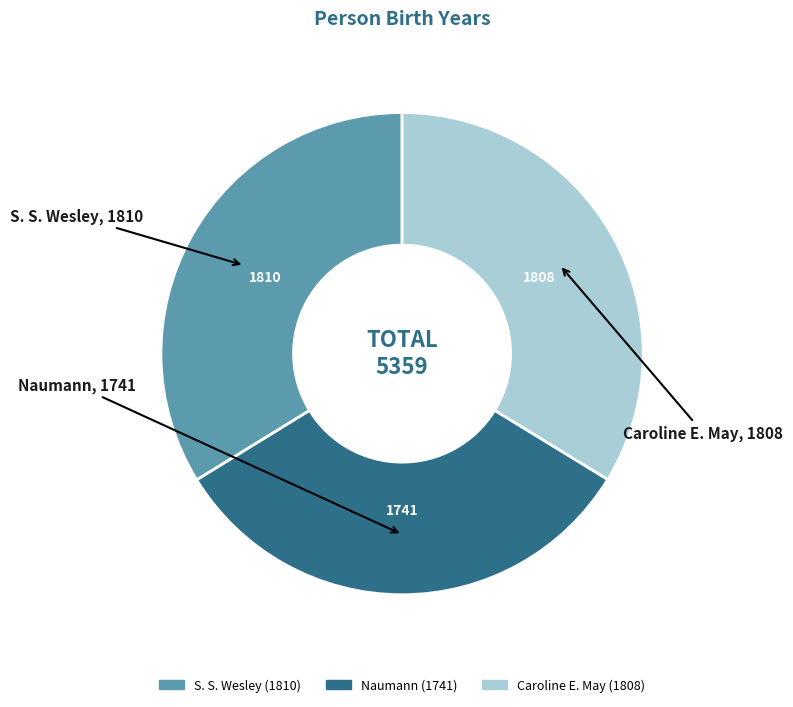

Is there a majority slice in this chart?

No